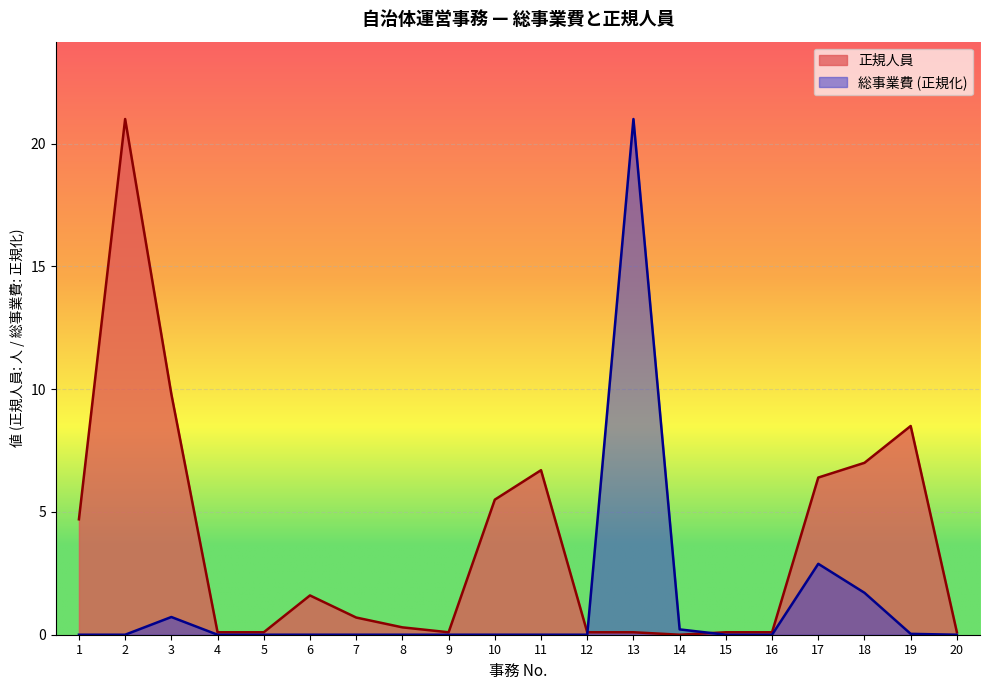

Which series has the largest range (max minus min)?

総事業費 (千円)